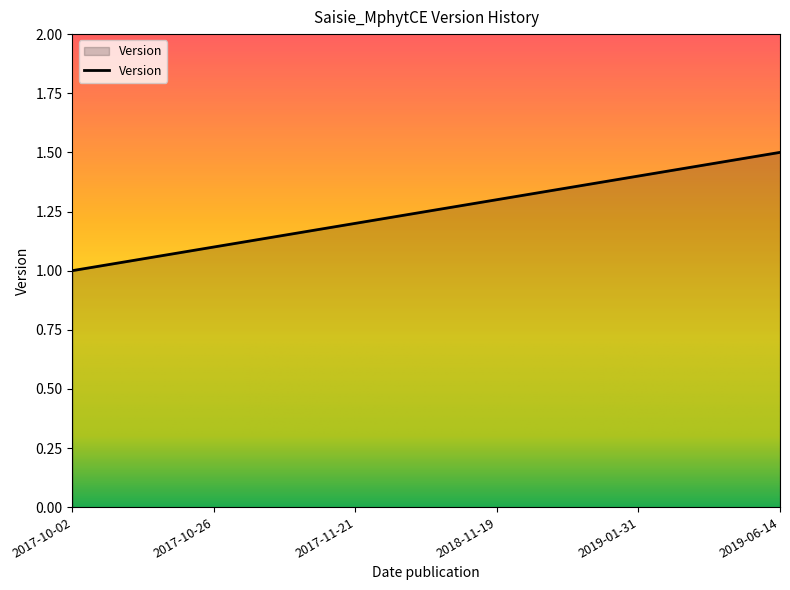

What position from the right is 2019-06-14?

1